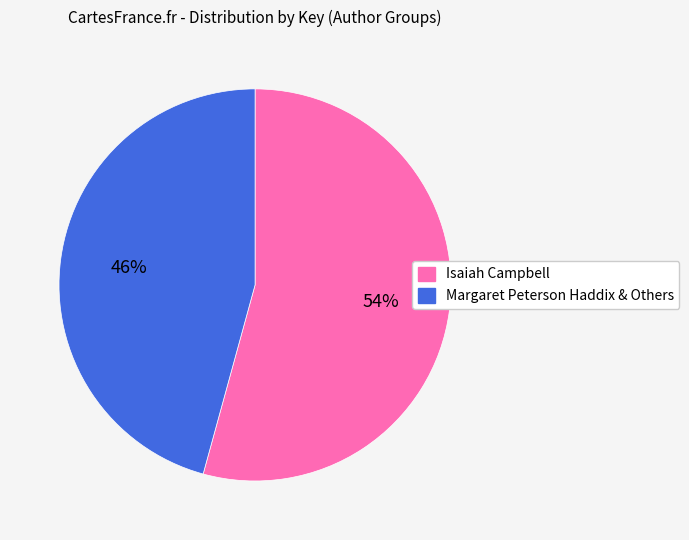

Count the number of slices in the pie.

2